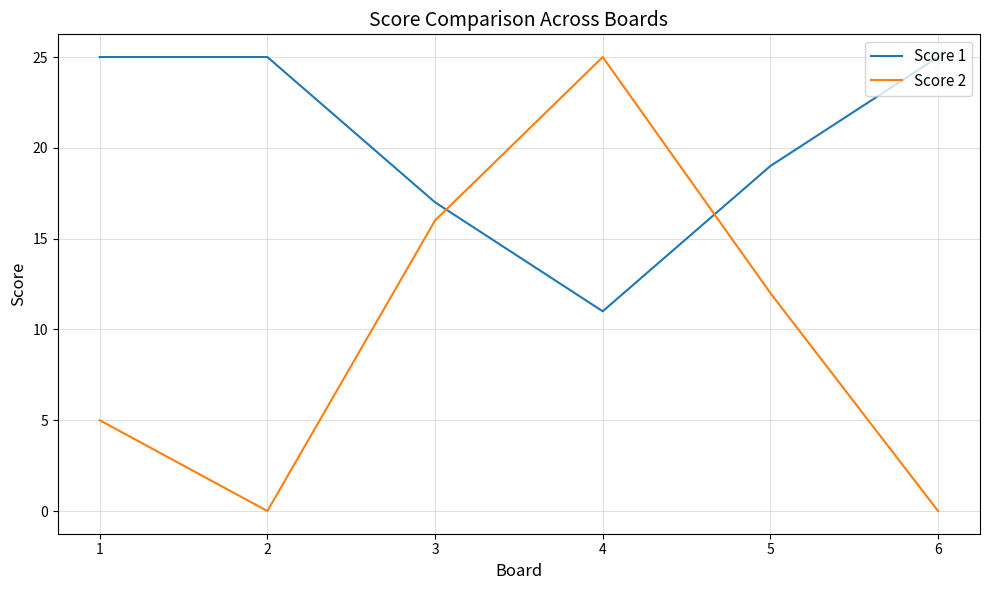

At which category does Score 2 reach its first local peak?

4